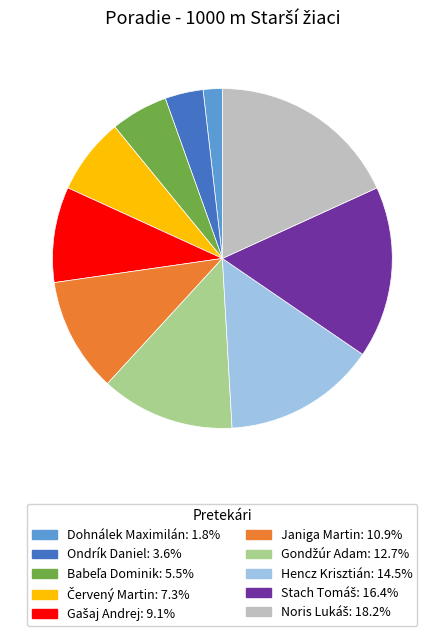

Does any single category account for the majority?

No